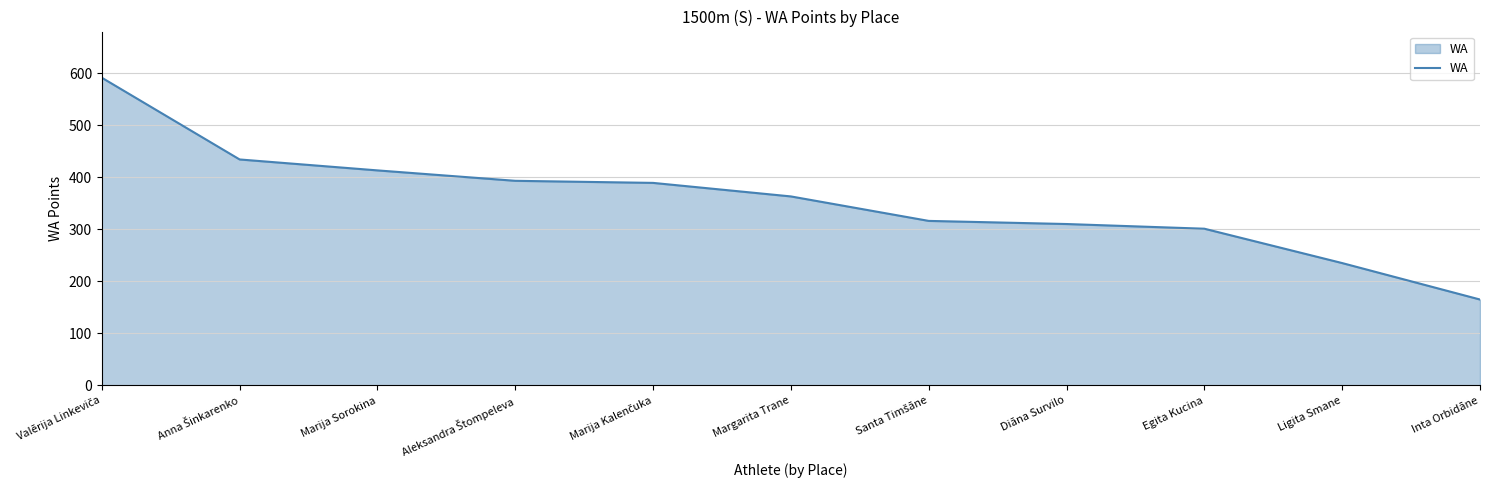

What is the change in value from Diāna Survilo to Ligita Smane?

-75